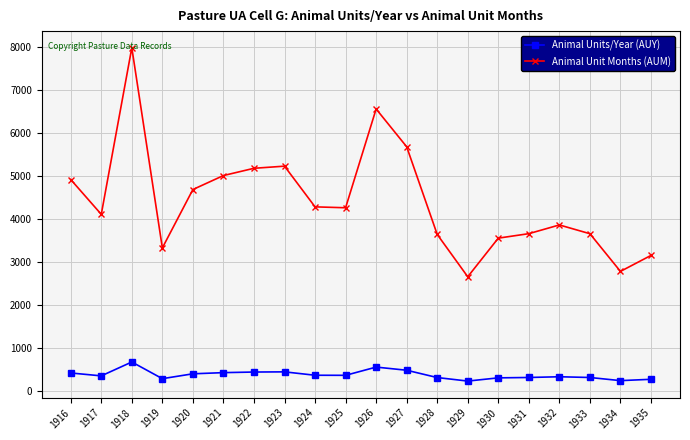

The value of Animal Unit Months (AUM) at 1933 is 3652.2. True or false?

True